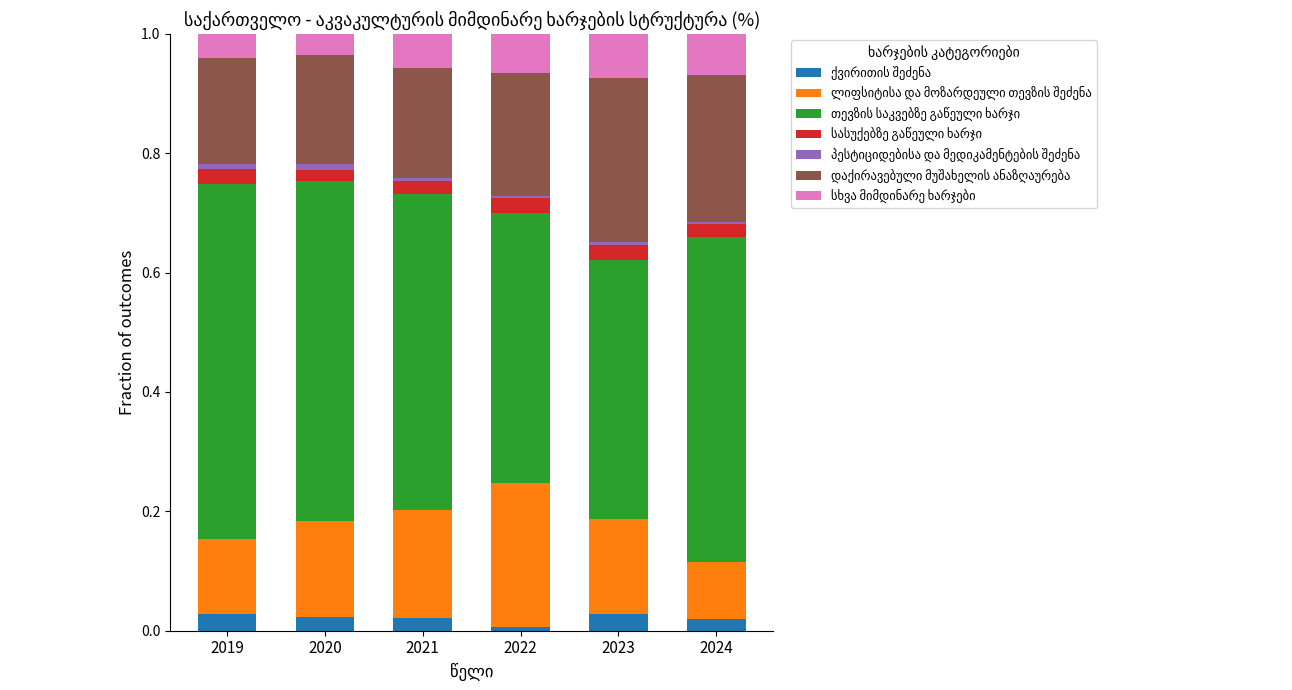

The თევზის საკვებზე გაწეული ხარჯი series shows 0.6 at 2019. True or false?

True